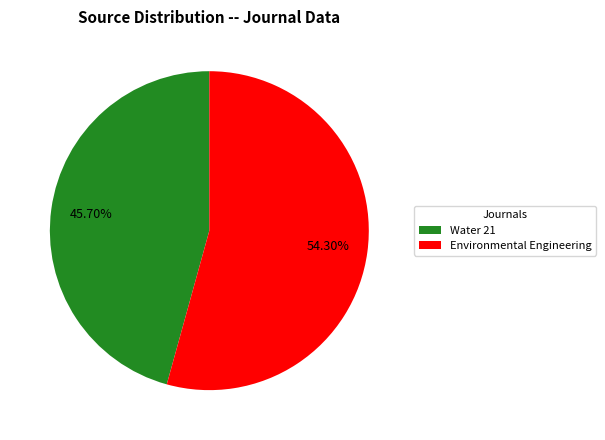

Count the number of slices in the pie.

2